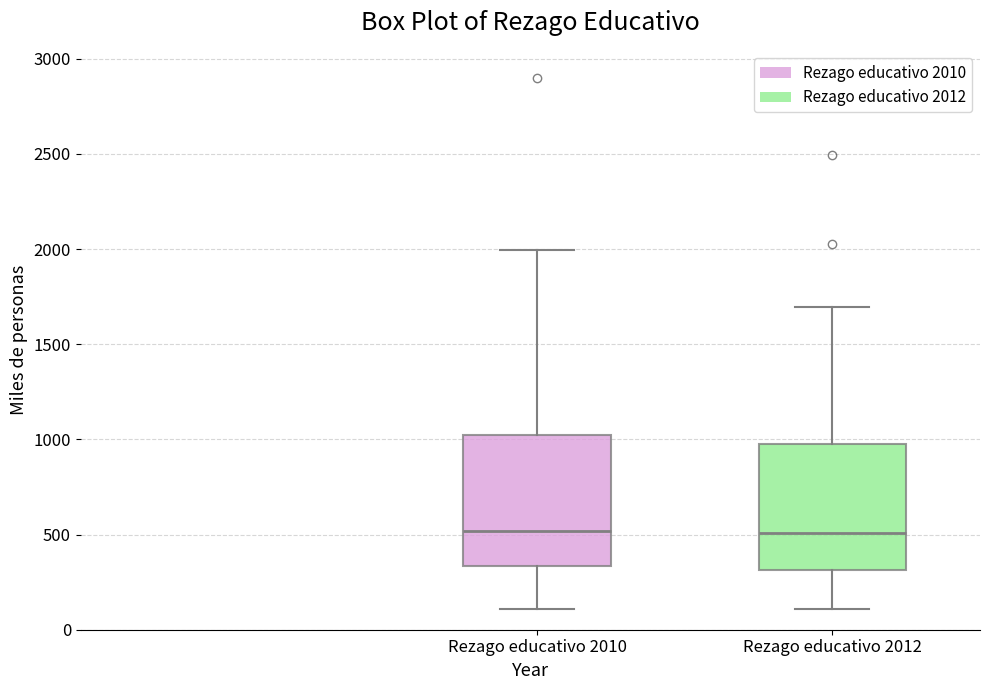

Reading left to right, transcribe this box plot: for each box, give where its median line is, the range the box spans, and where its two whiskers end, as read against the y-axis. The values are not printed on the chart, so give them approximately, as read against the axis.

Rezago educativo 2010: median 500, box 350 to 1000, whiskers 100 to 2000
Rezago educativo 2012: median 500, box 300 to 1000, whiskers 100 to 1700